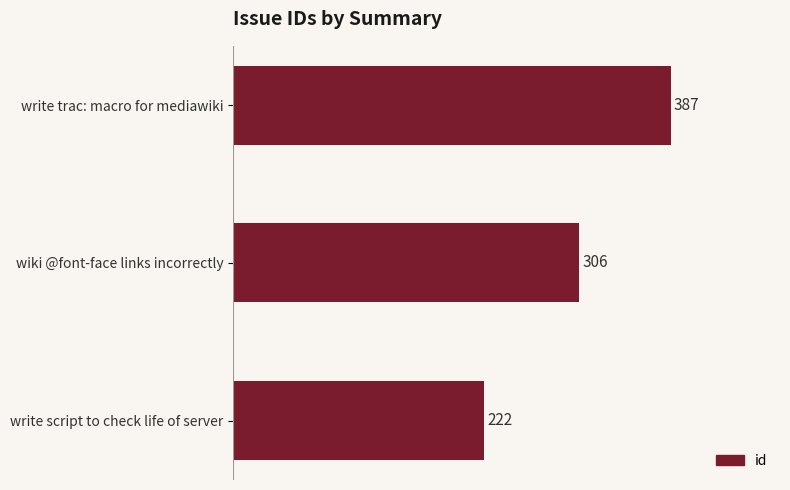

What is the approximate value at write trac: macro for mediawiki, to the nearest 5?

385